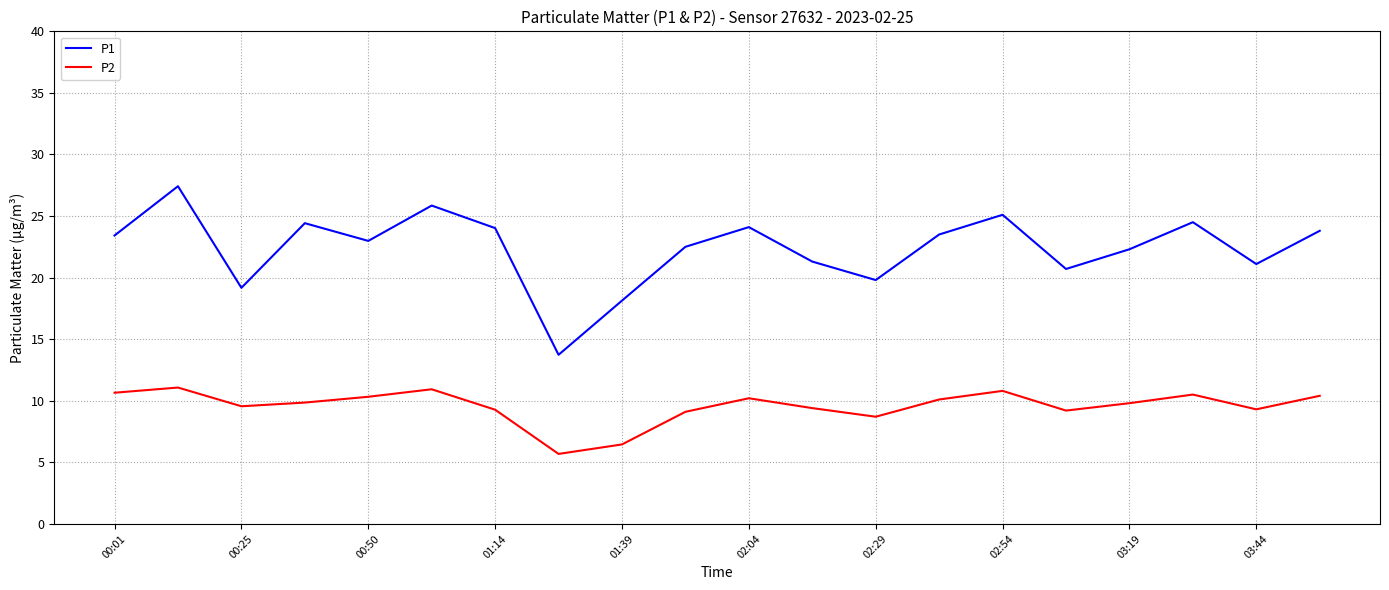

Which series has the widest spread of values?

P1